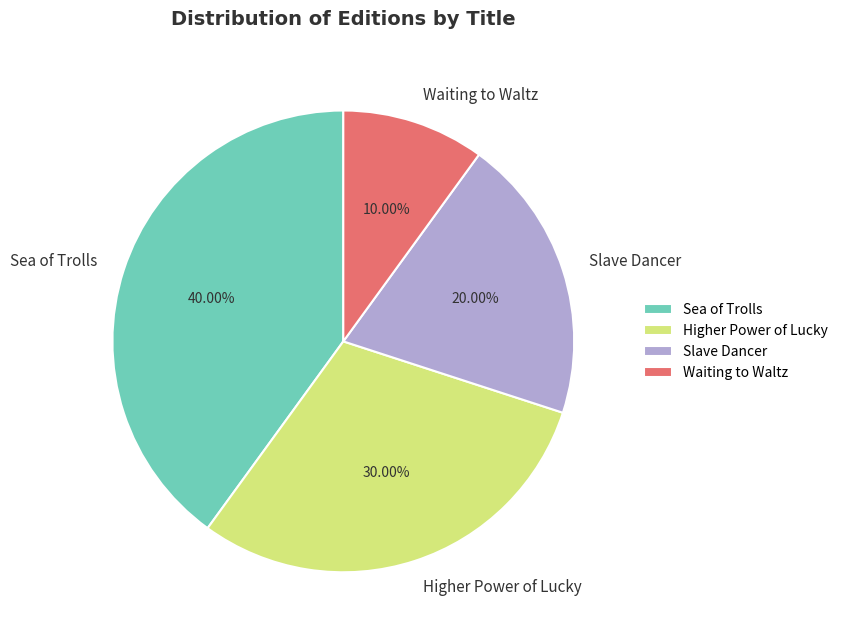

Do Sea of Trolls and Slave Dancer together represent more than half of the pie?

Yes